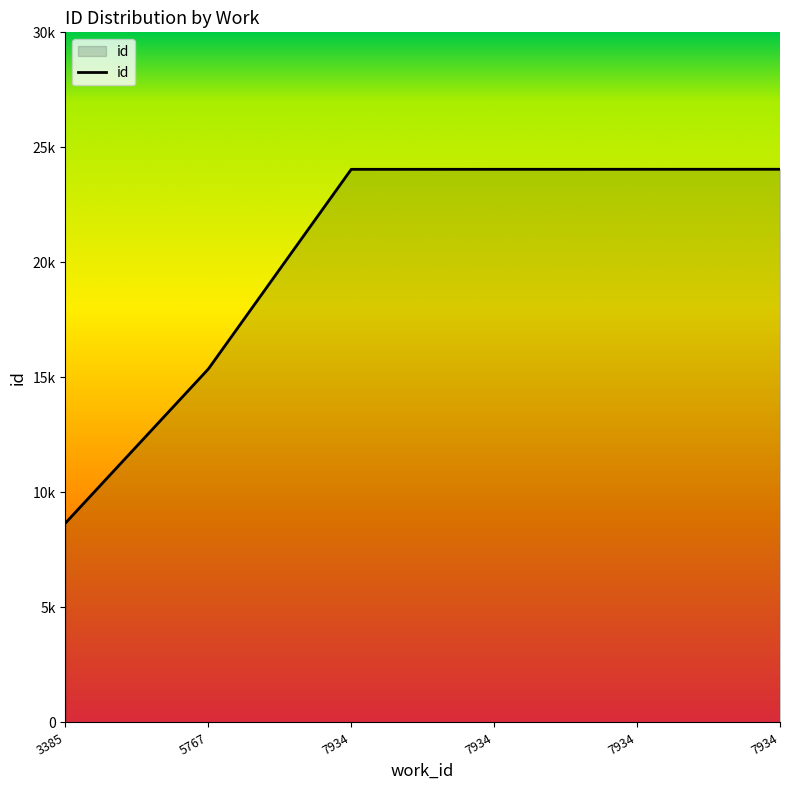

The chart shows a value of 26595 at 5767. True or false?

False